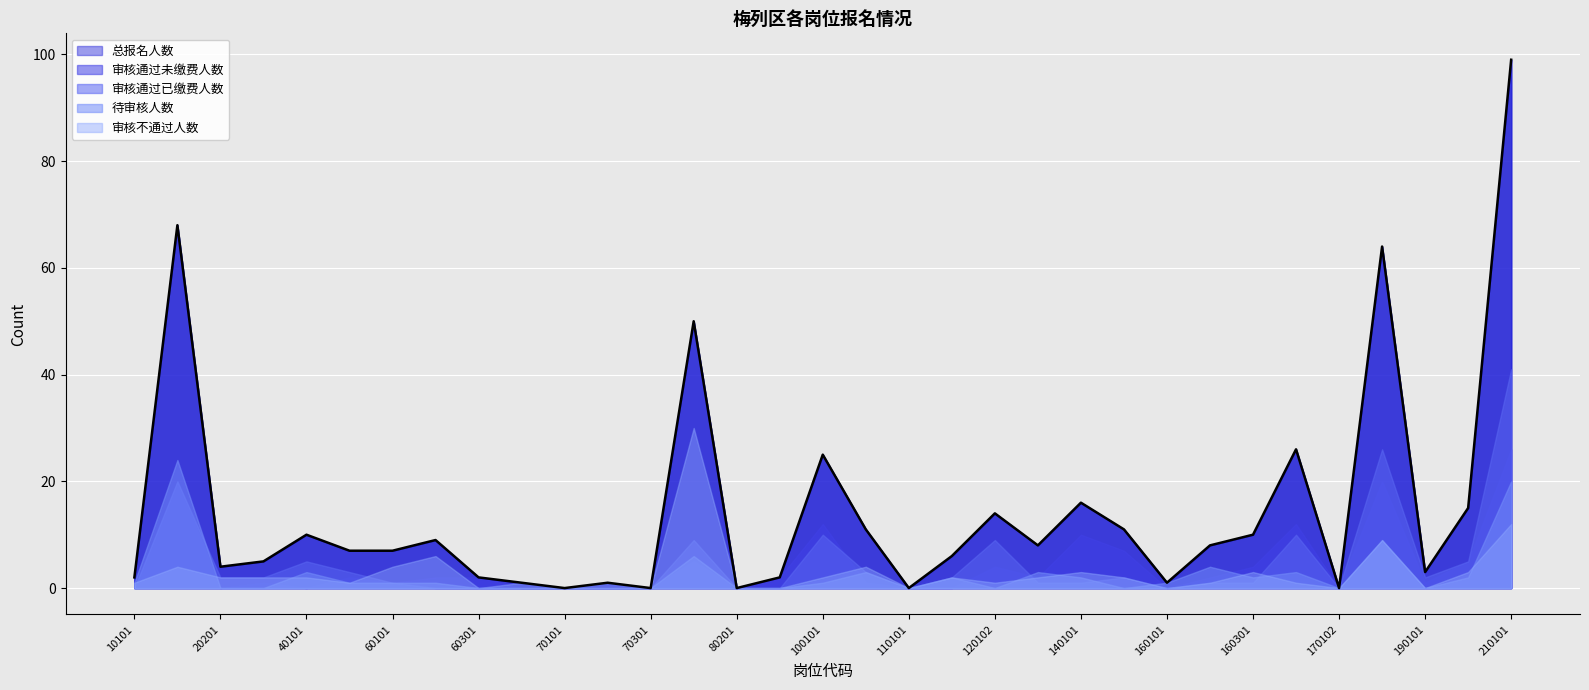

What is the sum of all 待审核人数 values?

89